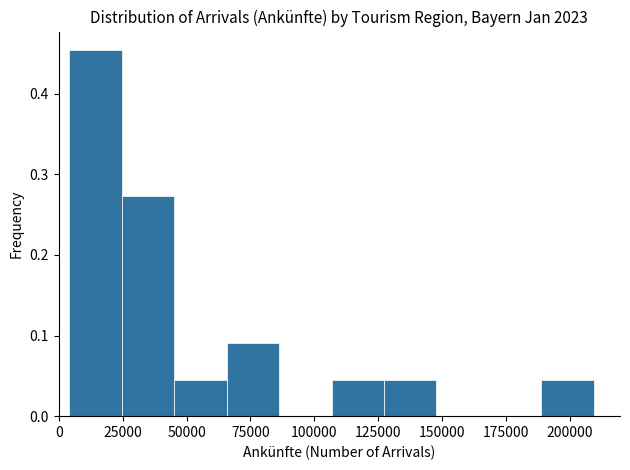

Reading left to right, transcribe this chart: for each bar, give the range it covers on the x-axis and its height. Neither the bar edges nor the heights are printed on the chart, so give them approximately, as read against the axes.

5000 to 25000: 0.45
25000 to 45000: 0.27
45000 to 65000: 0.05
65000 to 85000: 0.09
85000 to 105000: 0
105000 to 125000: 0.05
125000 to 150000: 0.05
150000 to 170000: 0
170000 to 190000: 0
190000 to 210000: 0.05